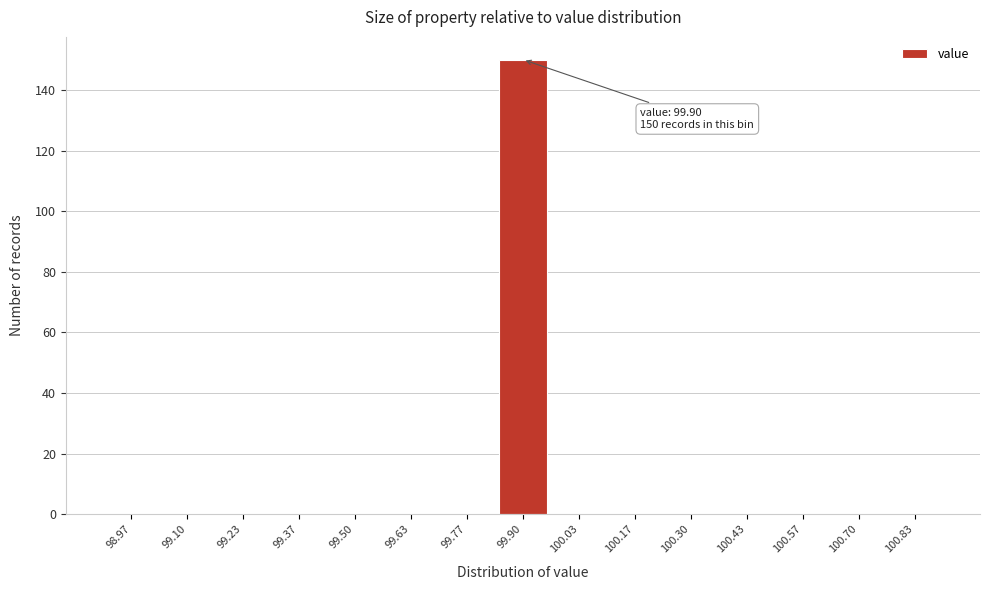

Which range on the x-axis has the tallest bar?

99.84 to 99.96